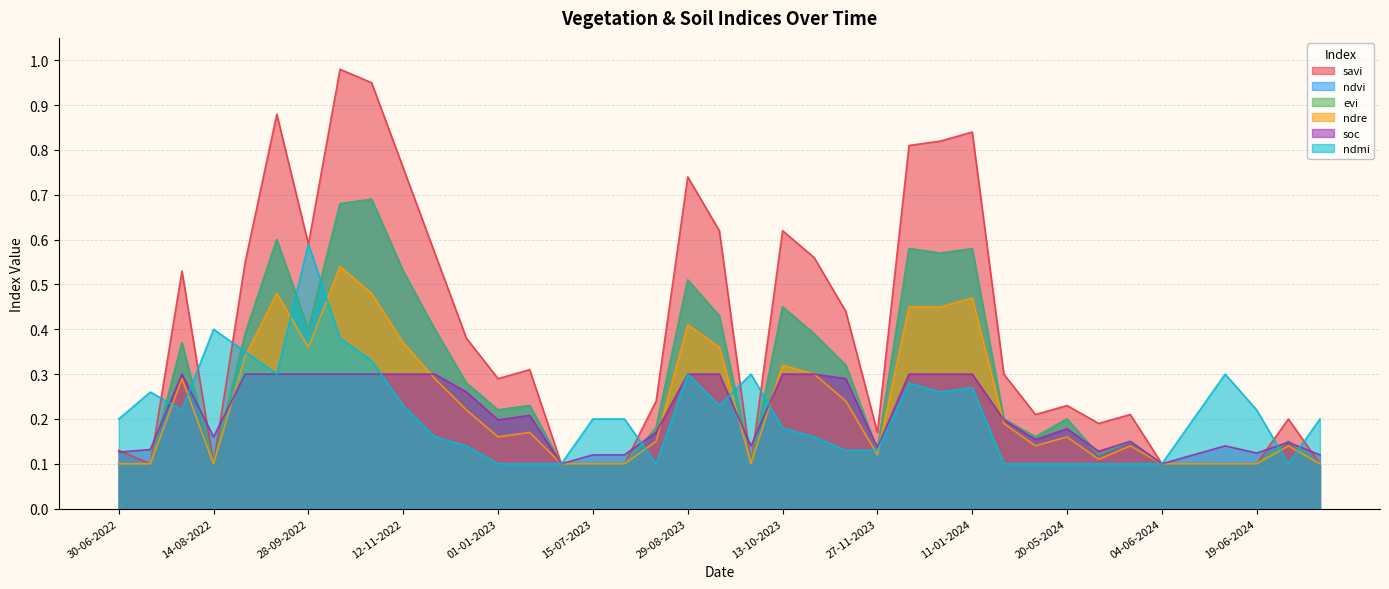

How many interior local valleys does the evi series have?

8